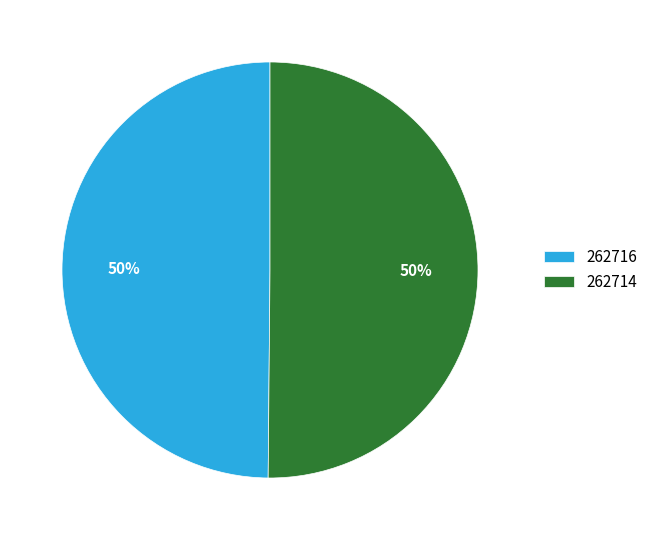

To the nearest percent, what is the combined percentage of 262716 and 262714?

100%